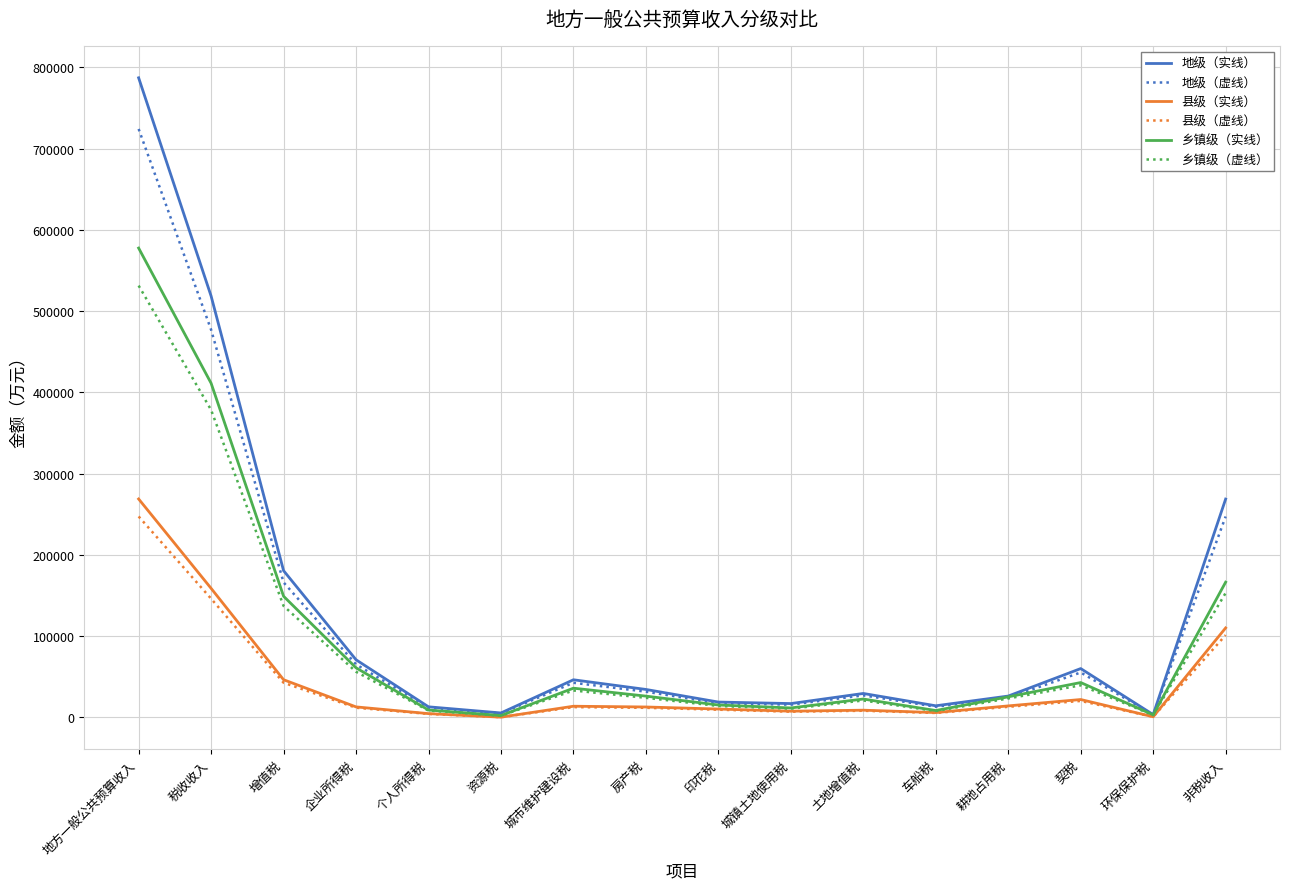

What are all the series names shown in the legend?

地级（实线）, 地级（虚线）, 县级（实线）, 县级（虚线）, 乡镇级（实线）, 乡镇级（虚线）